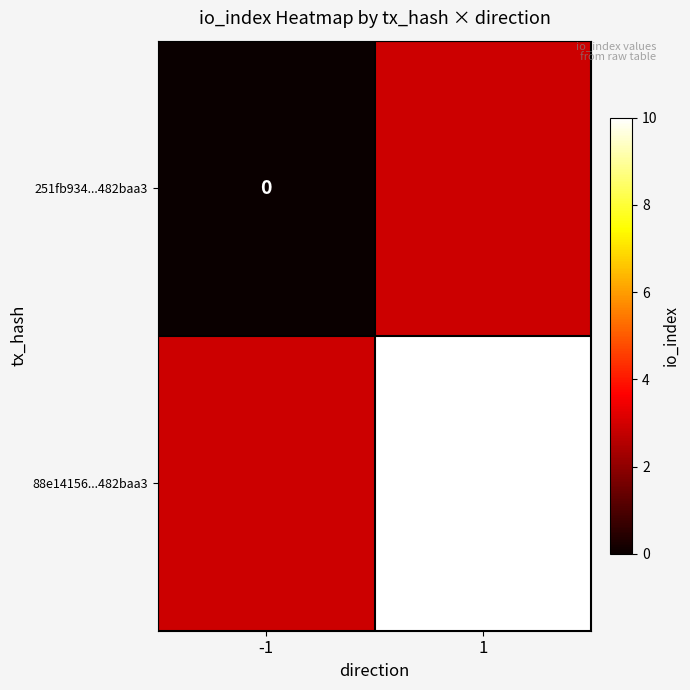

True or false: 88e14156...482baa3 has a value of 13.1 at 1.

False